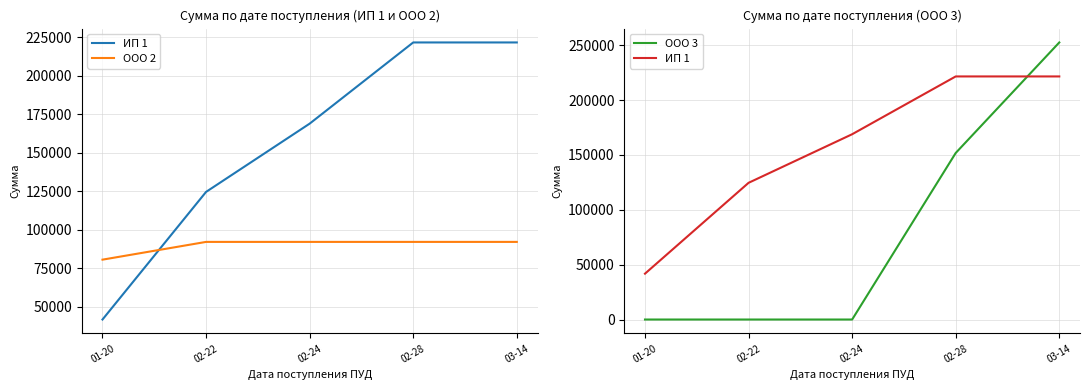

Reading right to left, transcribe all the data shown in this chart.

ИП 1: 221560.9	221560.9	168880.9	124600.9	41800.9
ООО 2: 92160.0	92160.0	92160.0	92160.0	80640.0
ООО 3: 252540.0	151800.0	0.0	0.0	0.0